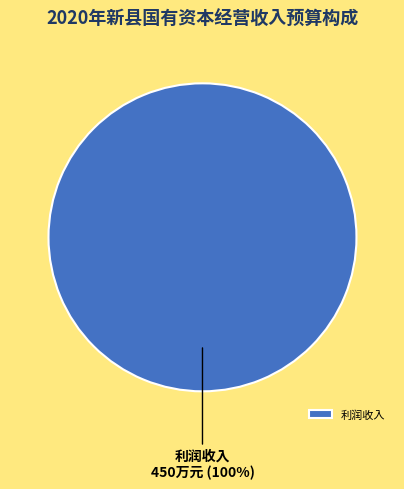

The 利润收入 slice represents 100% of the pie. True or false?

True